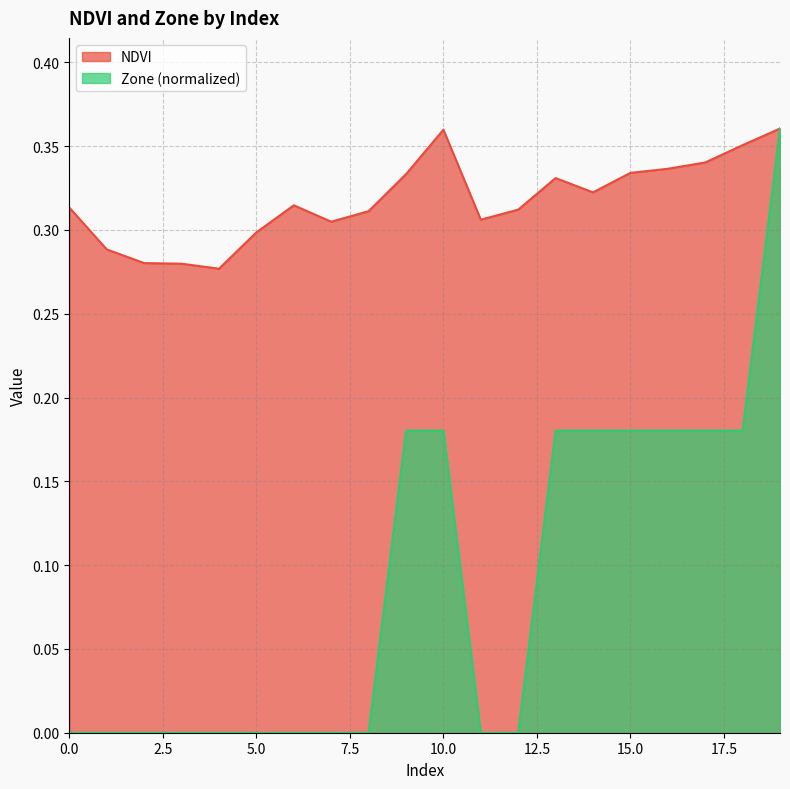

What is the value of the Zone point at the 16th from the left?

0.2